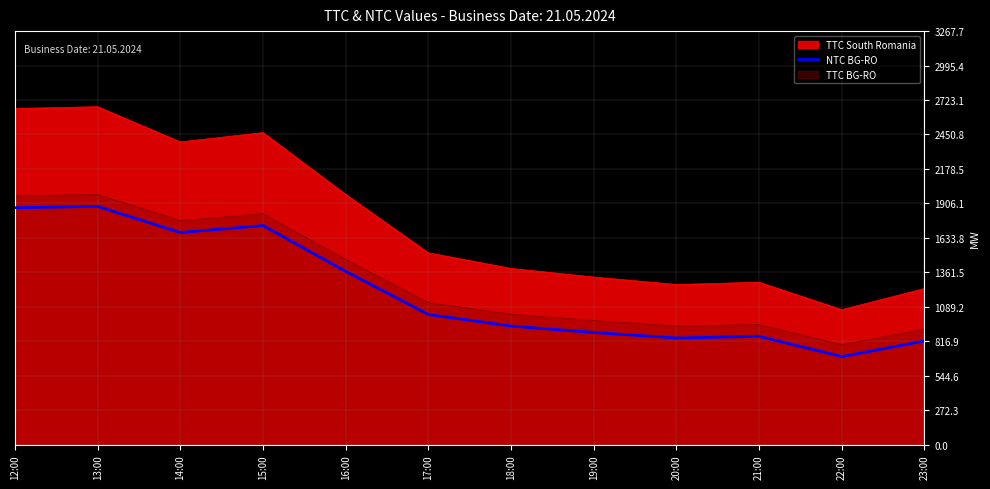

What is the label of the 3rd point from the left?

14:00